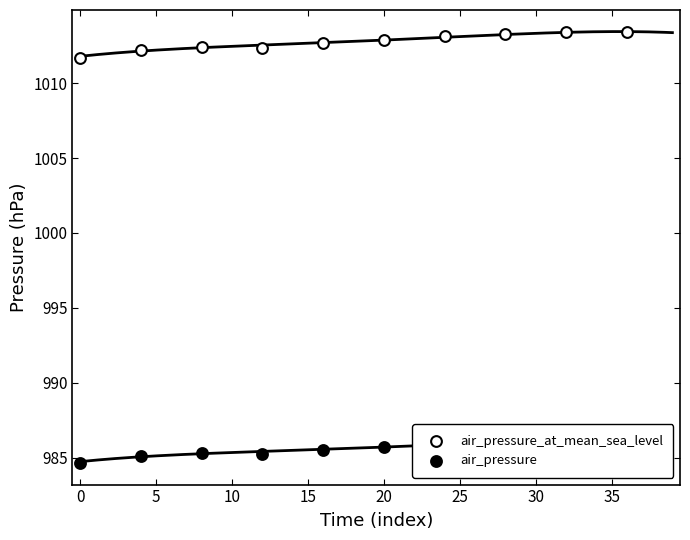

Which series has the widest spread of Y values?

air_pressure_at_mean_sea_level